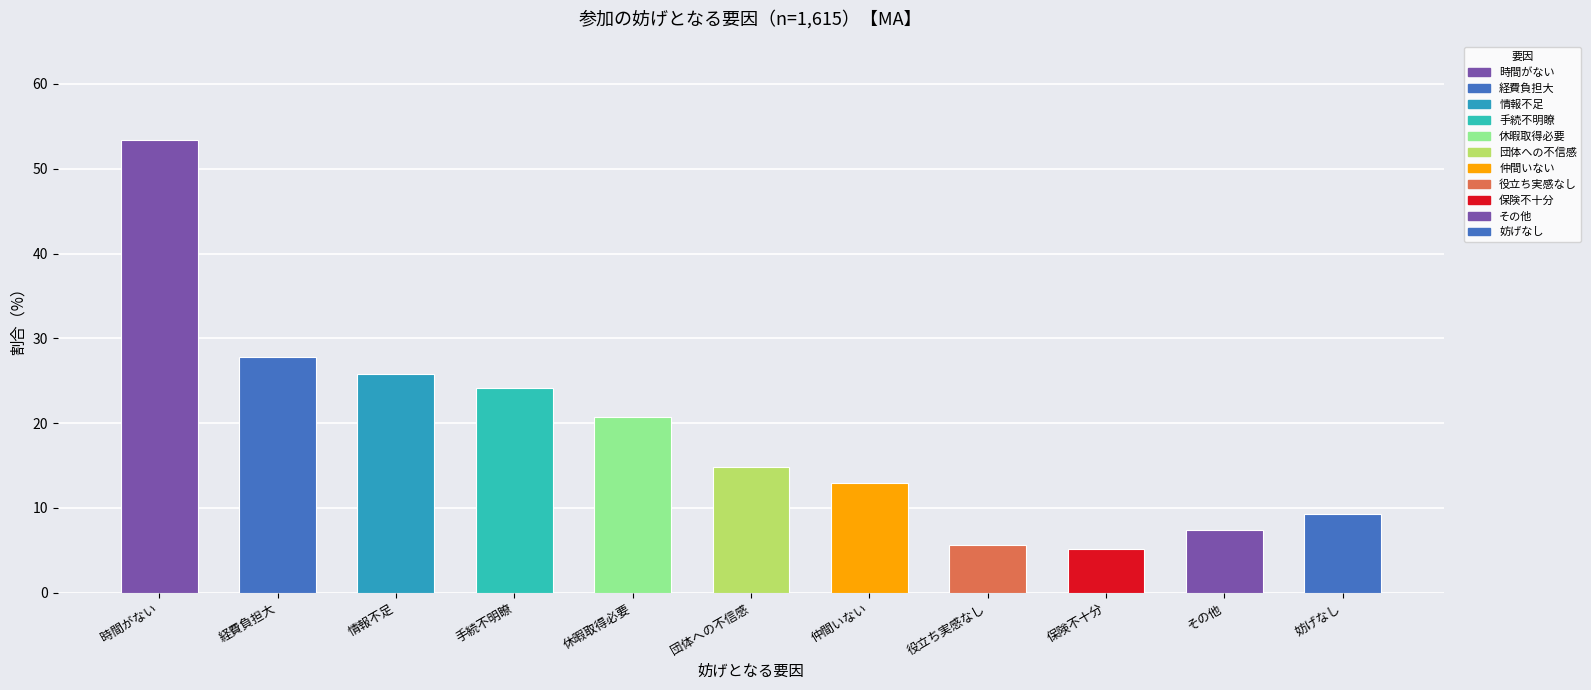

What is the difference between the values at 活動に参加するために、休暇取得等を行う必要がある and 活動に参加しても、実際に役に立っていると思えない?

15.1